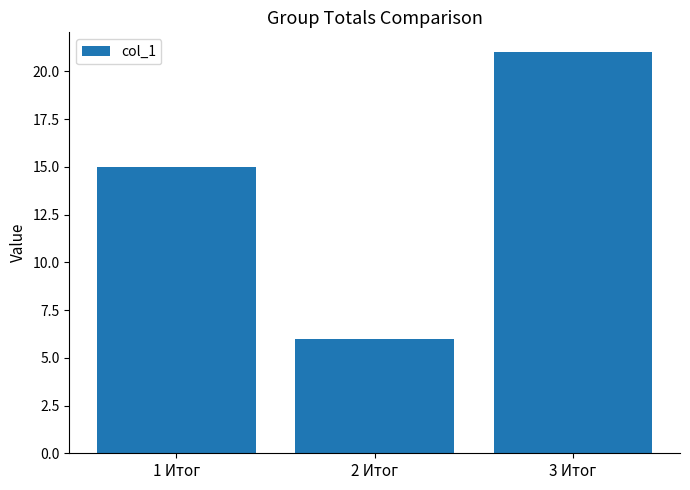

Which has a higher value, 2 Итог or 1 Итог?

1 Итог